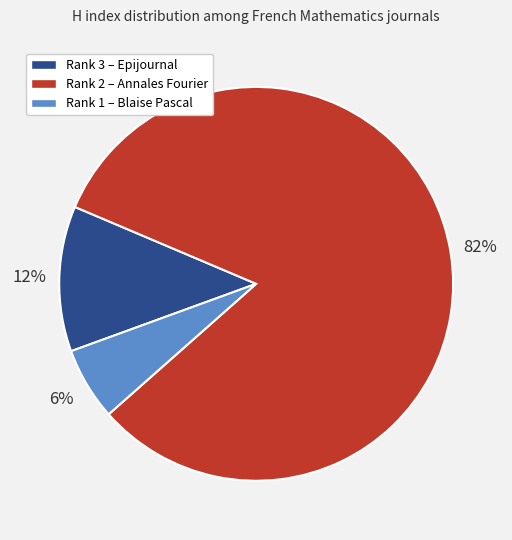

Combined, do Rank 3 – Epijournal and Rank 2 – Annales Fourier account for over 50%?

Yes